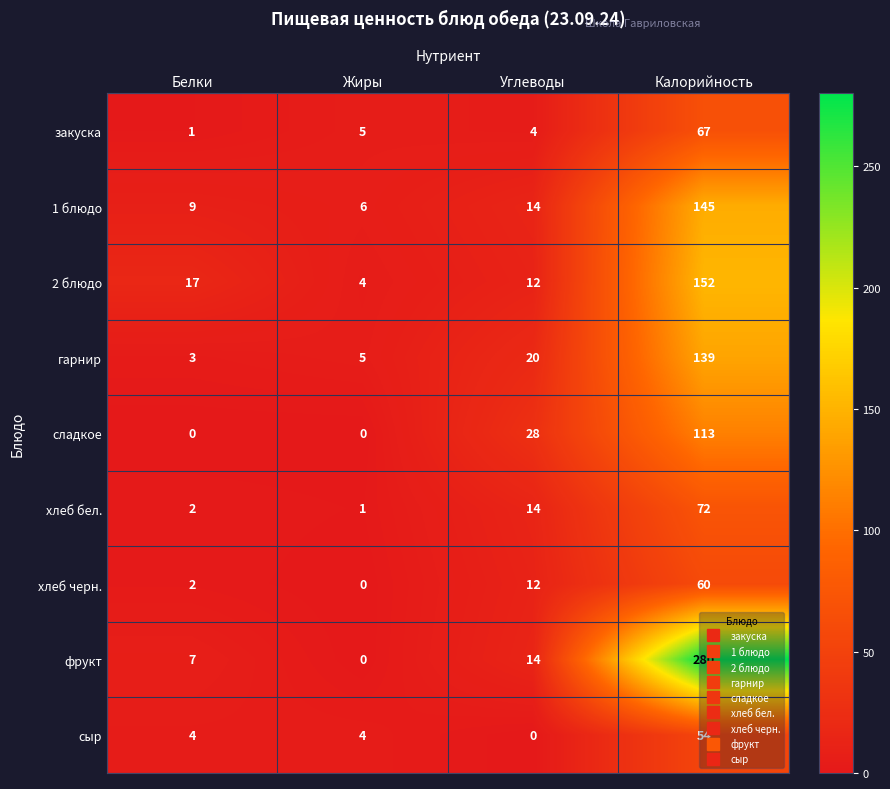

The закуска series shows 1 at Белки. True or false?

True